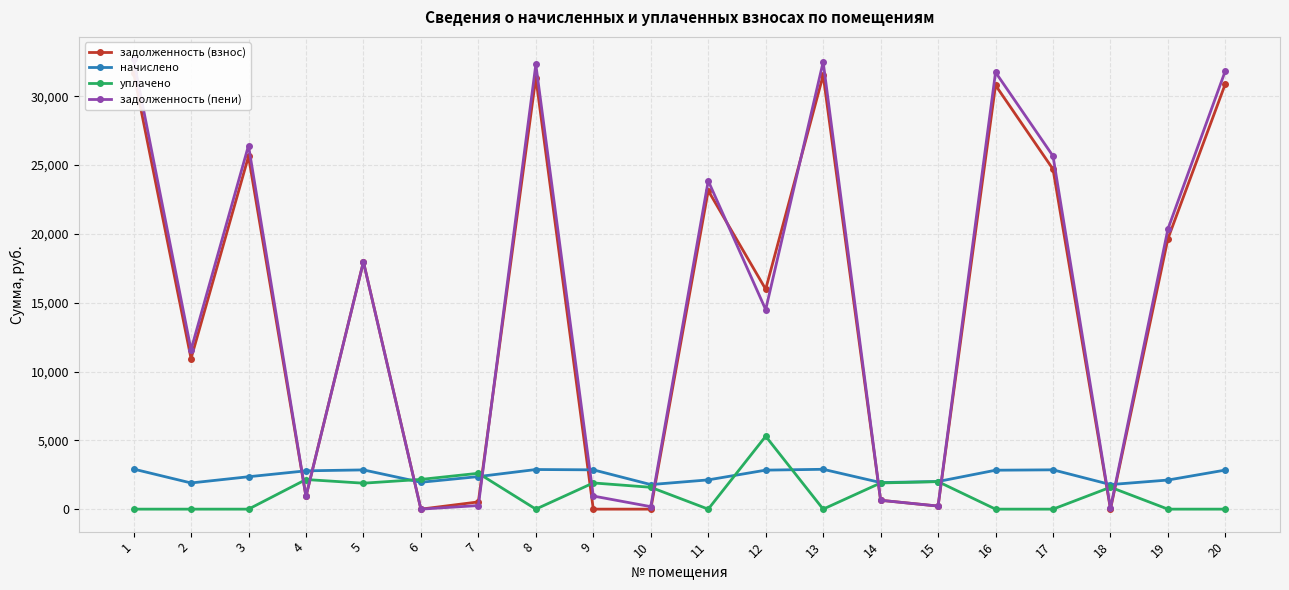

Is it true that уплачено equals 1588.0 at 10?

True